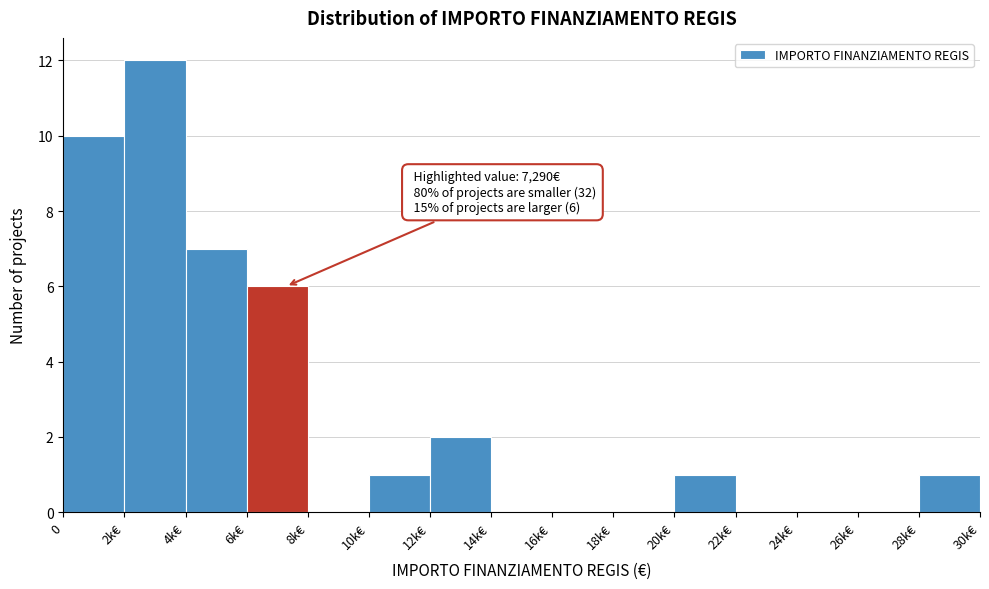

Reading left to right, transcribe all the data shown in this chart.

0=10	2k€=12	4k€=7	6k€=6	8k€=0	10k€=1	12k€=2	14k€=0	16k€=0	18k€=0	20k€=1	22k€=0	24k€=0	26k€=0	28k€=1